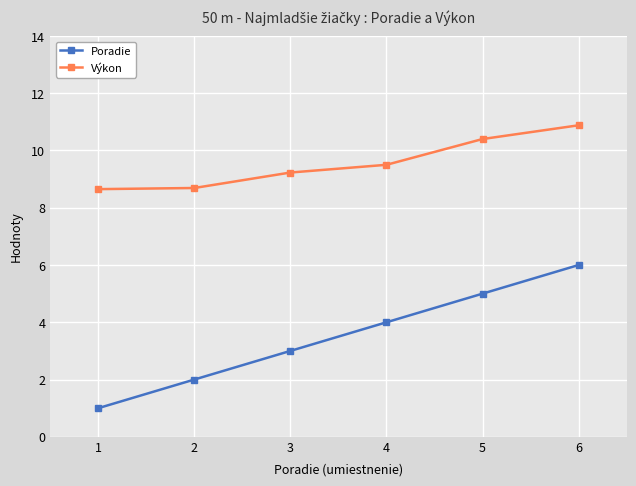

What is the minimum value for Poradie?

1.0